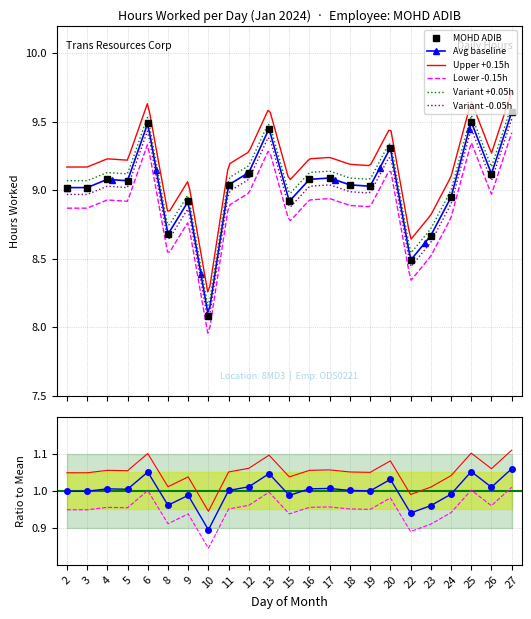

How many points are lower than both their immediate neighbors (excluding endpoints)?

7